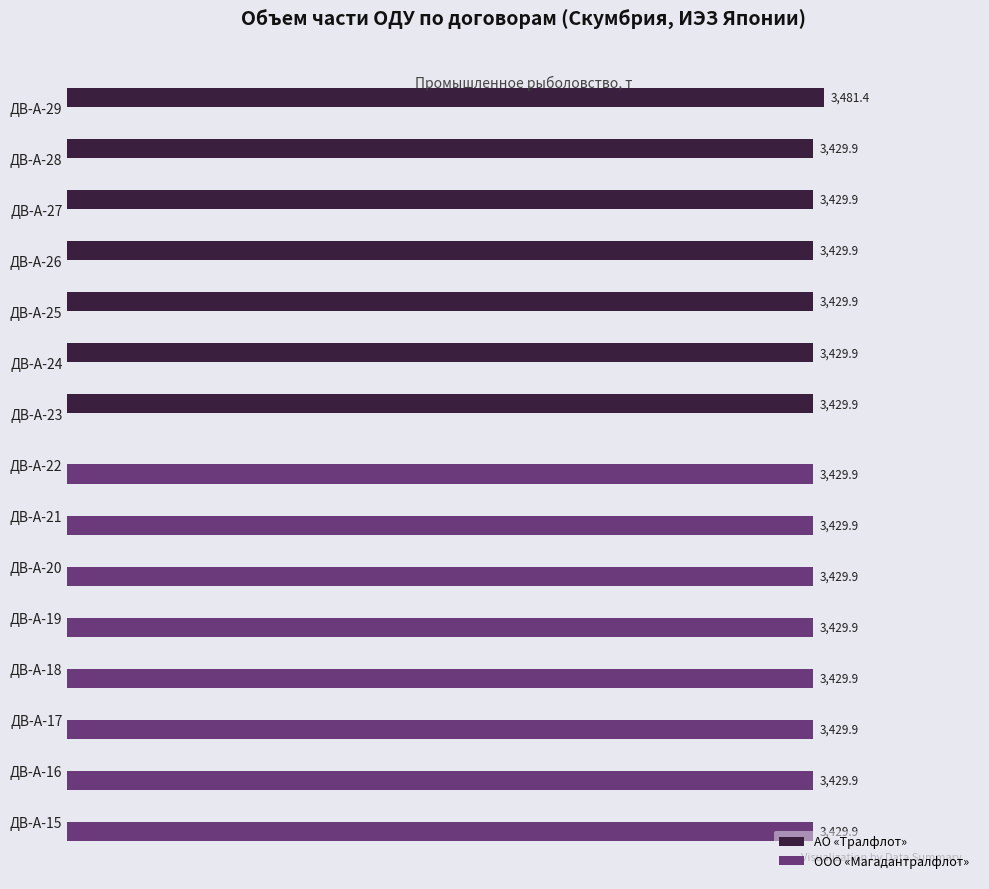

Is the value of ООО «Магадантралфлот» at ДВ-А-16 greater than the value of АО «Тралфлот» at ДВ-А-18?

Yes